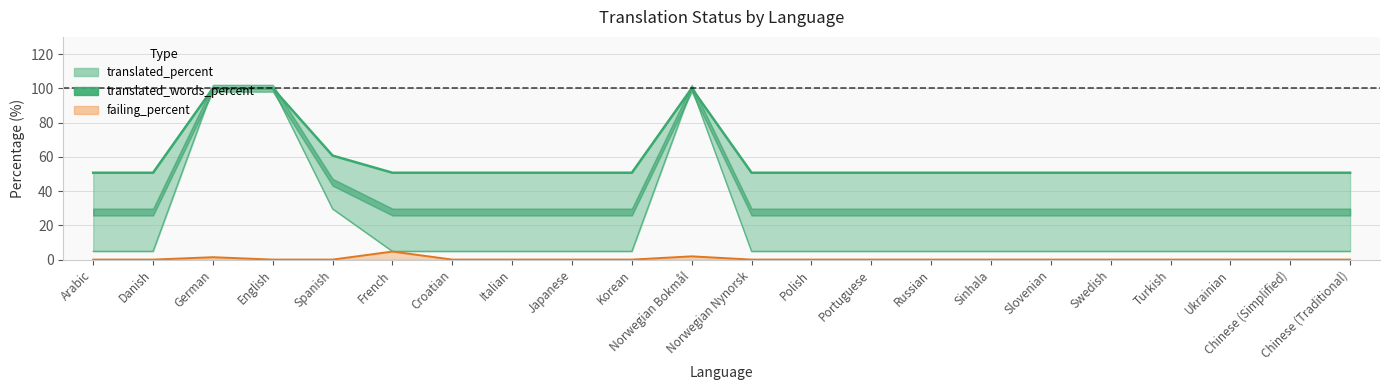

At how many categories does at least one series exceed 95?

3